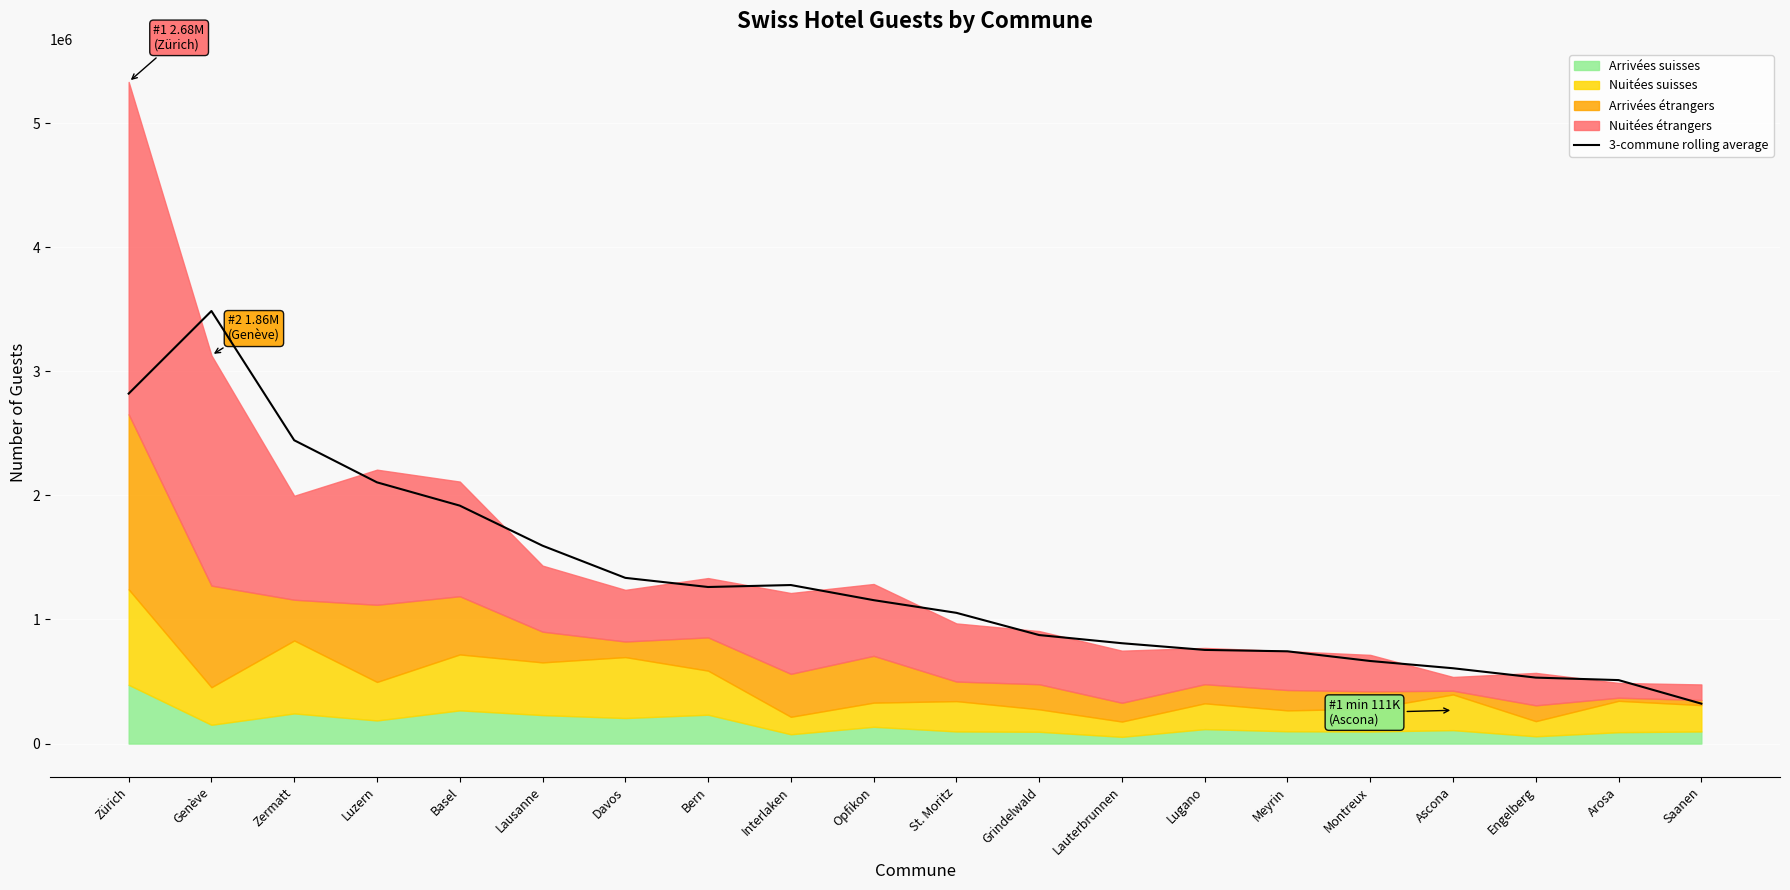

What is the label of the 12th point from the left?

Grindelwald